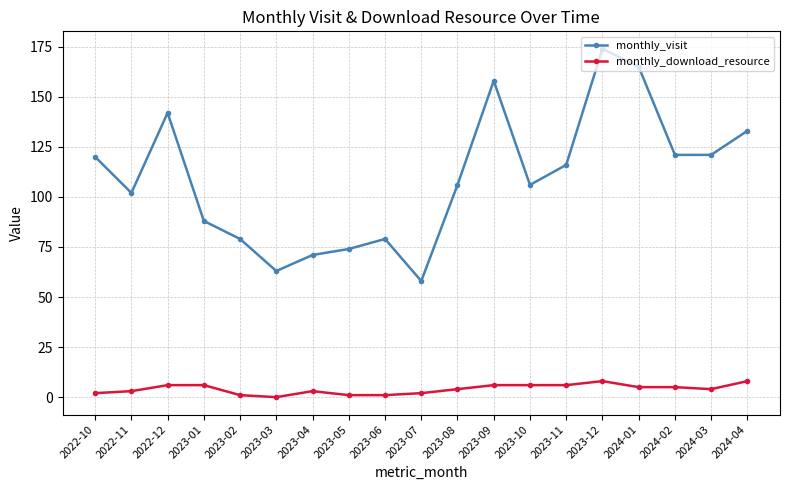

Is it true that monthly_download_resource equals 6 at 2023-09?

True